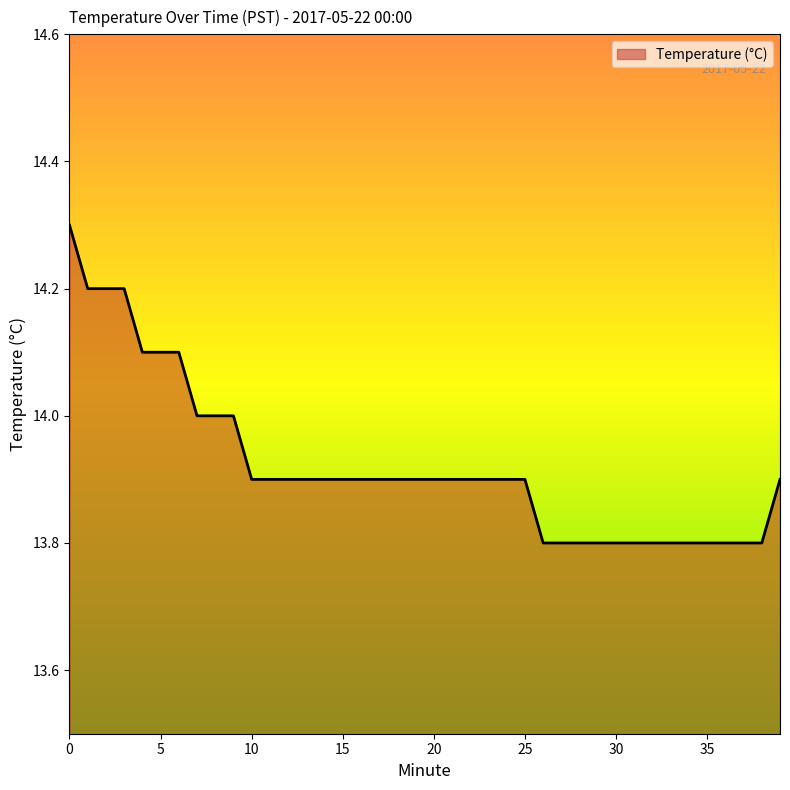

What is the difference between the maximum and minimum values?

0.5